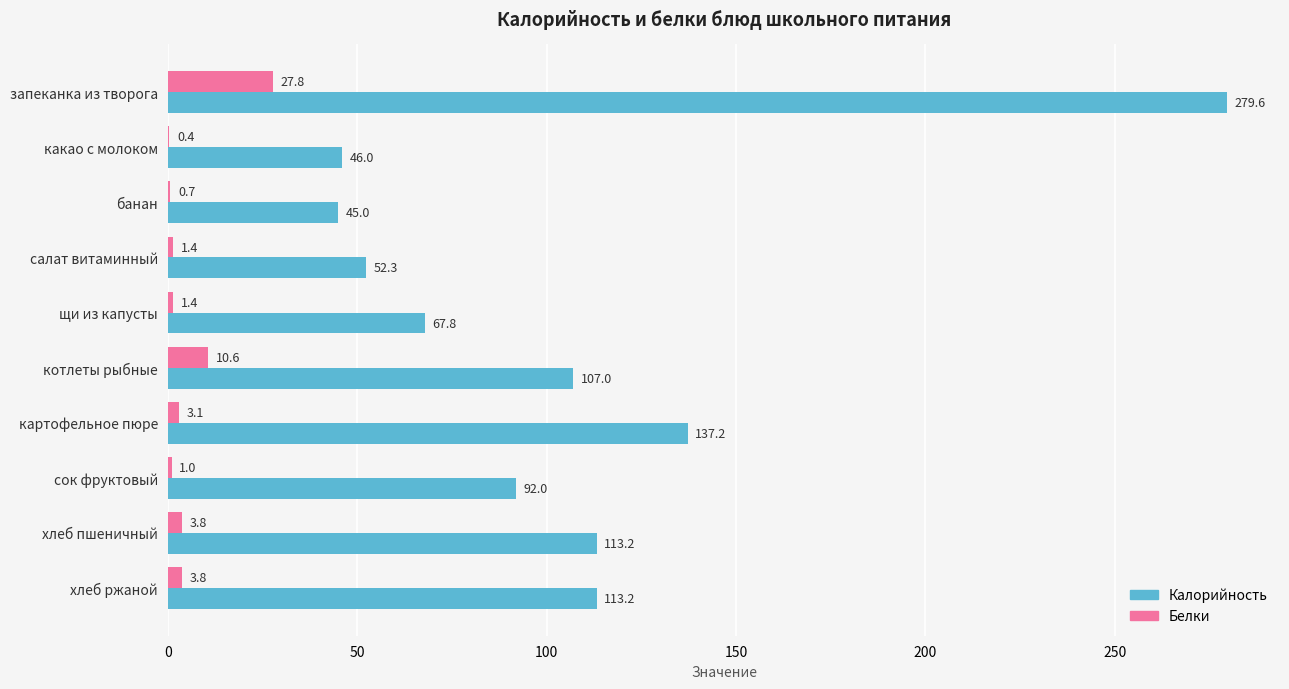

What is the sum of all Белки values?

54.0